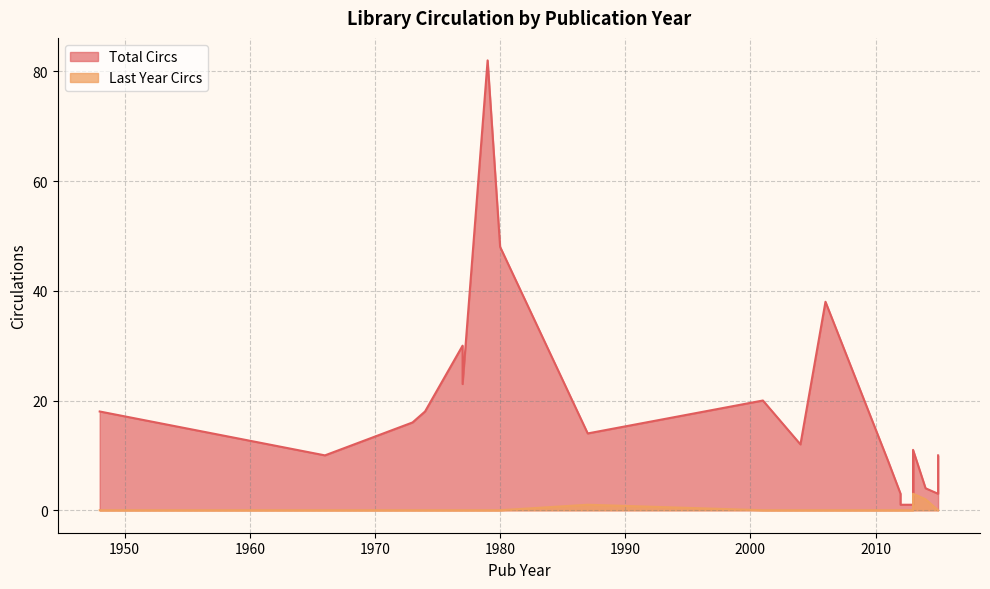

Does the chart have visible grid lines?

Yes